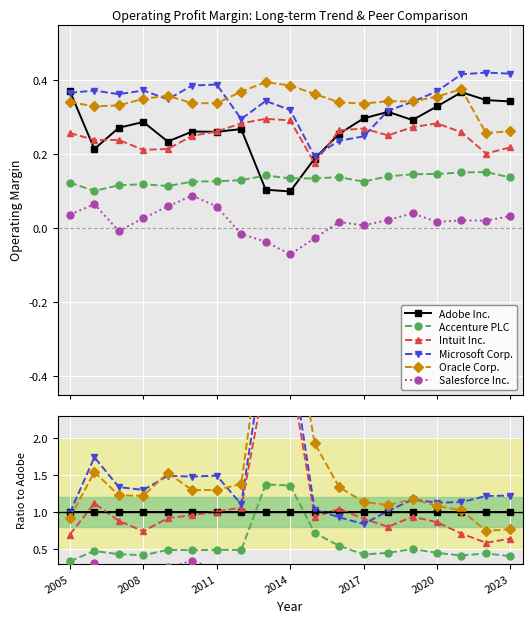

What is the average value of the Oracle Corp. series?

1.5